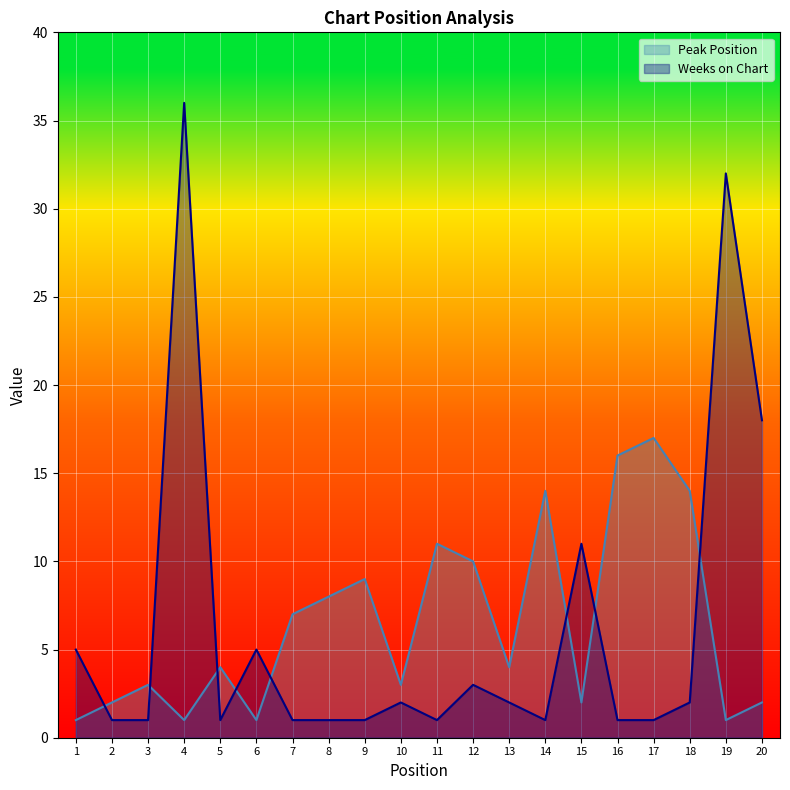

What is the sum of all Weeks on Chart values?

126